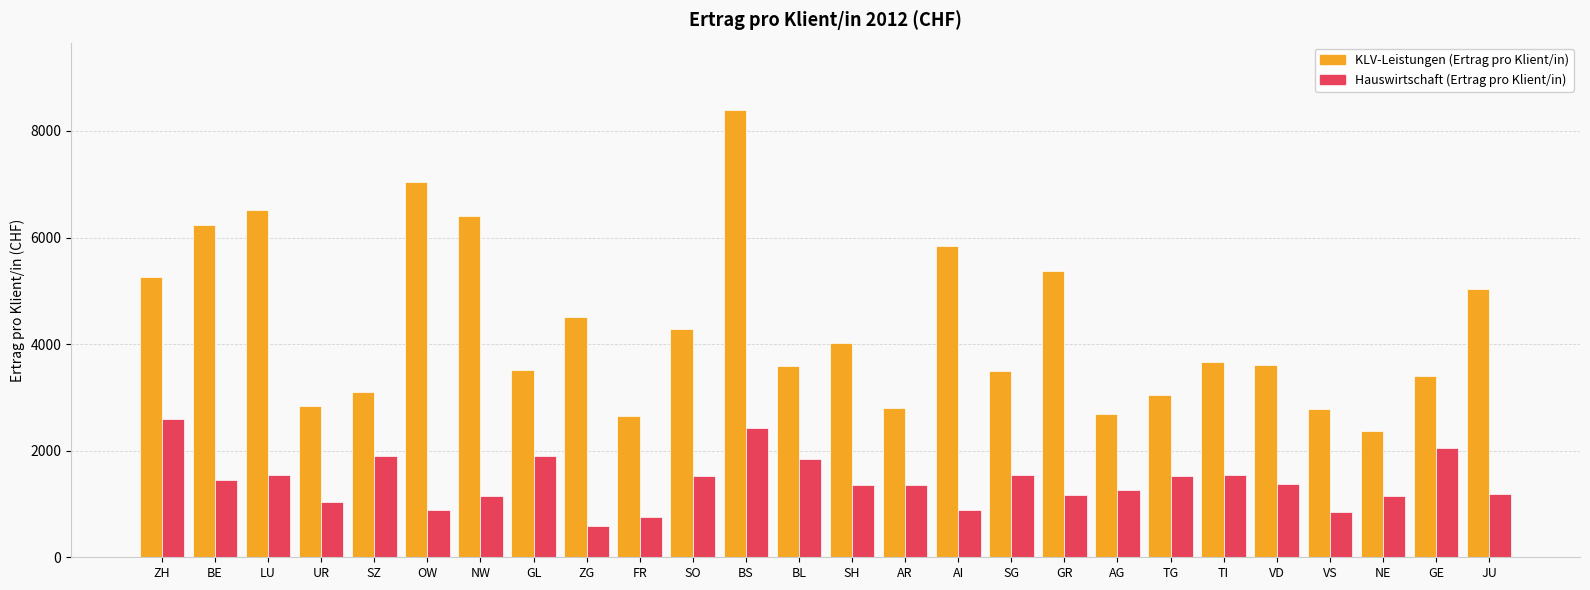

Which series changed the most between SZ and AR?

Hauswirtschaft (Ertrag pro Klient/in)